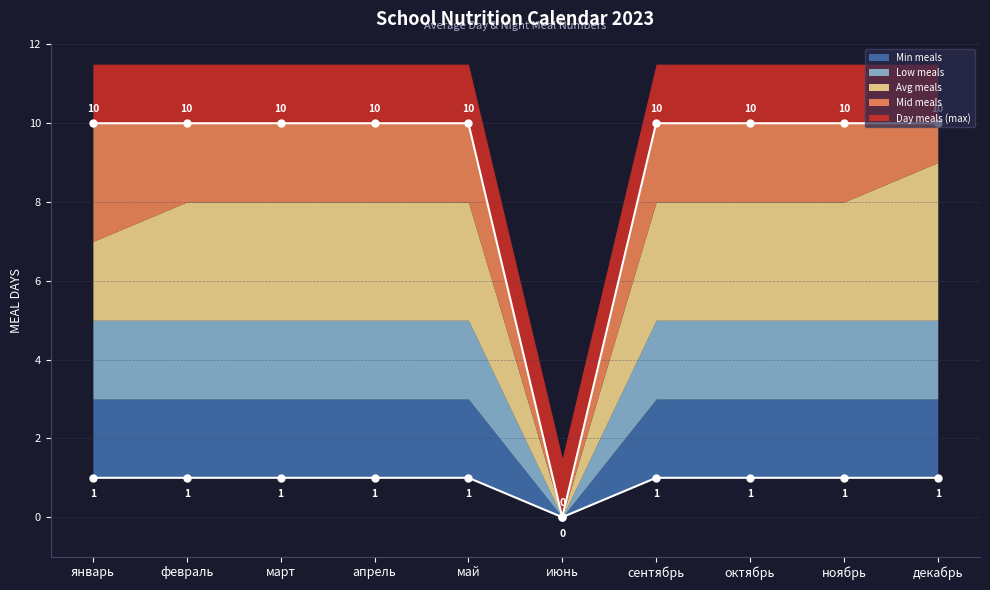

Reading right to left, extract all data points from this chart.

Day meals (max): 10	10	10	10	0	10	10	10	10	10
Mid meals: 9	8	8	8	0	8	8	8	8	7
Avg meals: 5	5	5	5	0	5	5	5	5	5
Low meals: 3	3	3	3	0	3	3	3	3	3
Min meals: 1	1	1	1	0	1	1	1	1	1